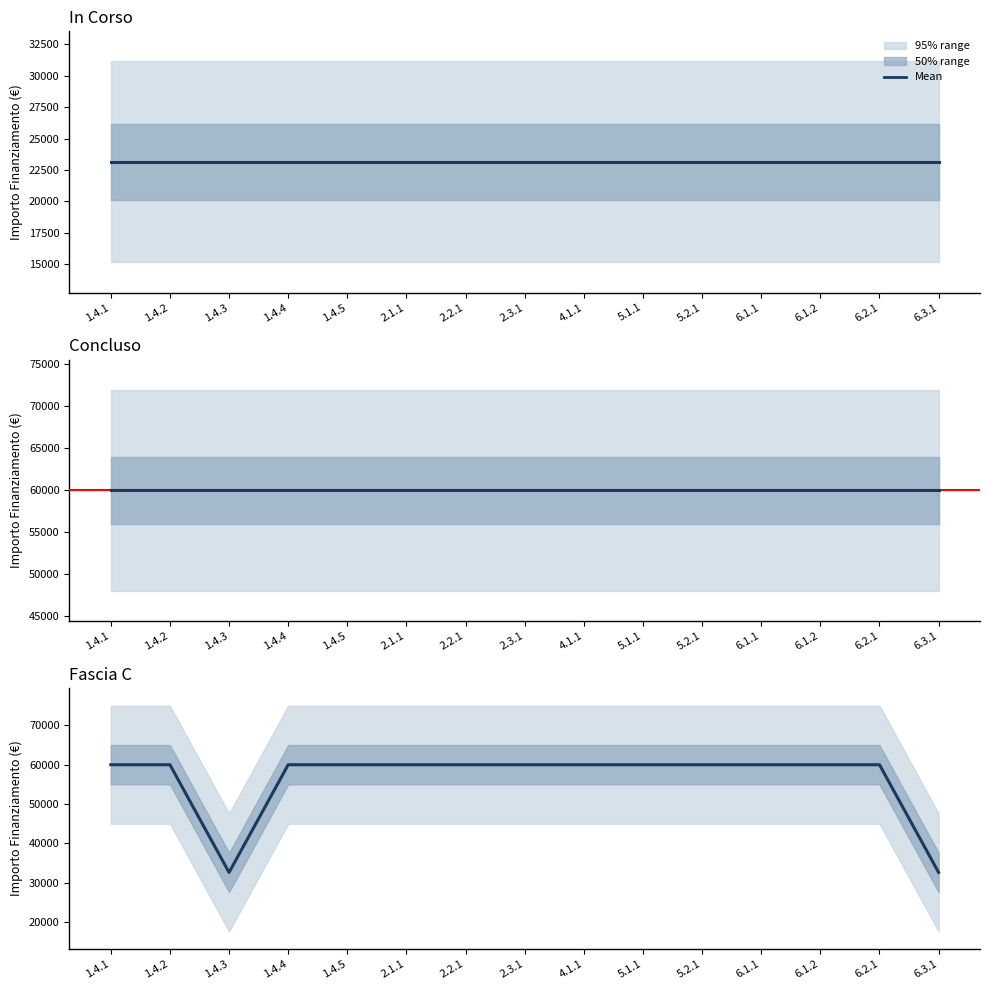

The value of Fascia C at M1 is 59966. True or false?

True